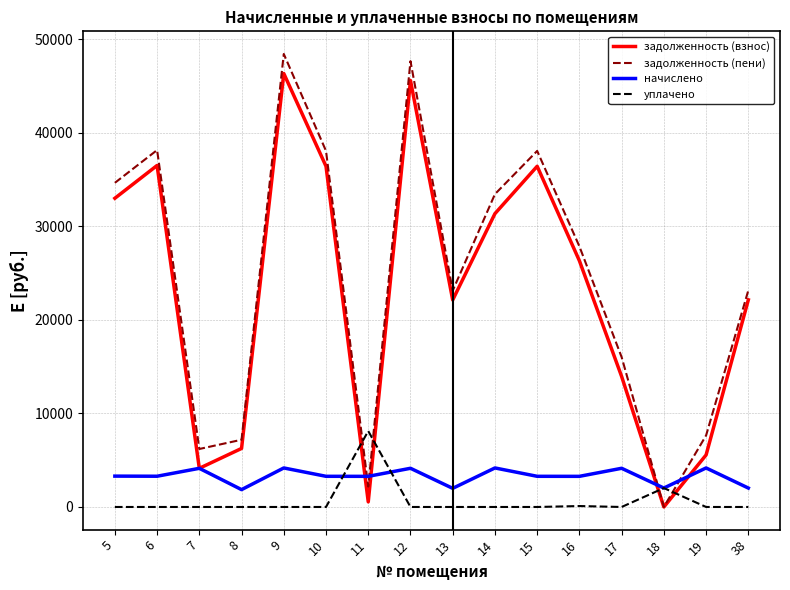

Count the number of data series in this chart.

4